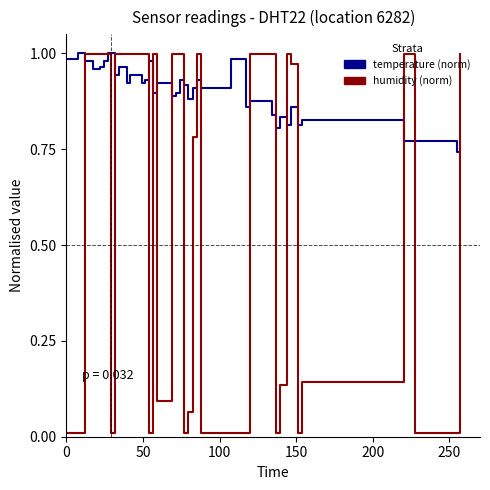

Which series has the largest range (max minus min)?

humidity (norm)